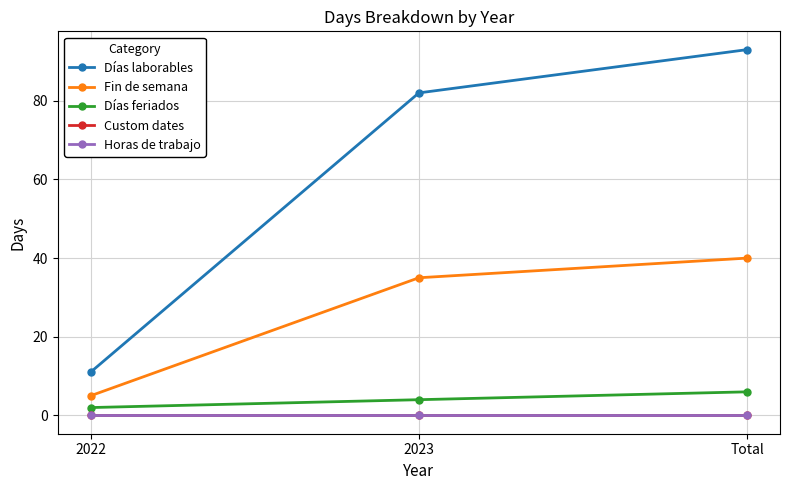

Which series has the largest total across all categories?

Días laborables